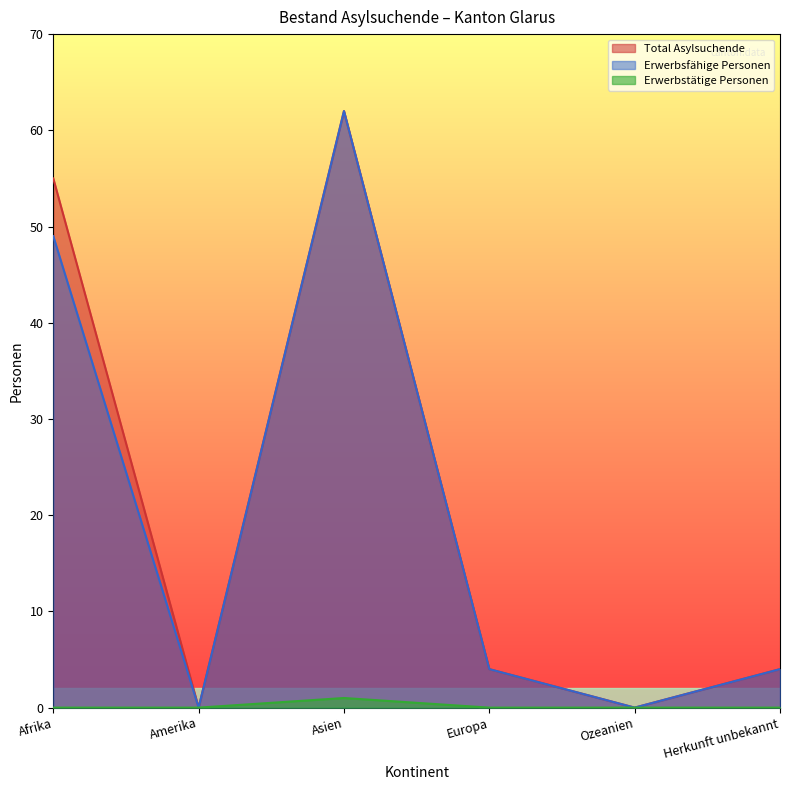

List the labels in order of Total Asylsuchende value, largest first.

Asien, Afrika, Europa, Herkunft unbekannt, Amerika, Ozeanien